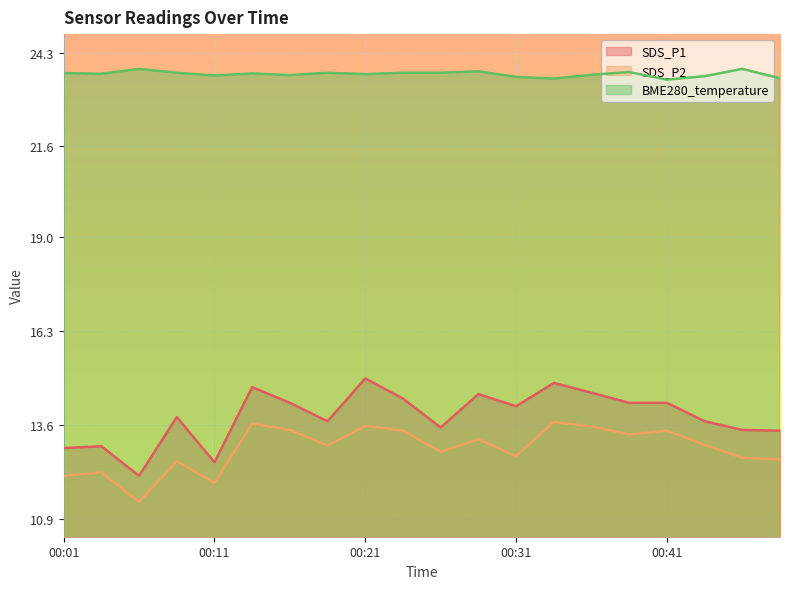

What is the difference between the second highest and second lowest values in the SDS_P2 series?

1.7